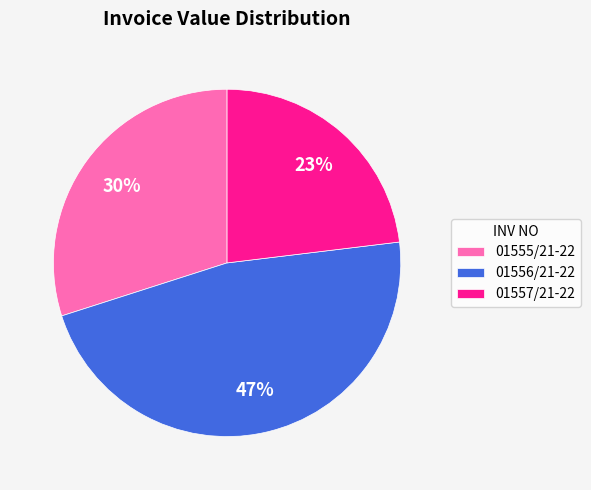

Which has a higher value, 01557/21-22 or 01556/21-22?

01556/21-22